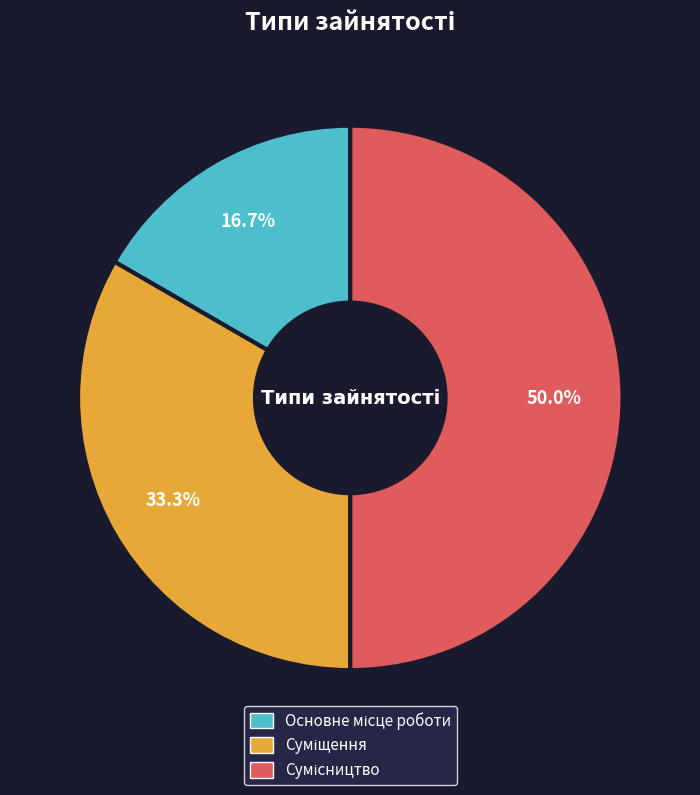

How many segments does this pie chart have?

3